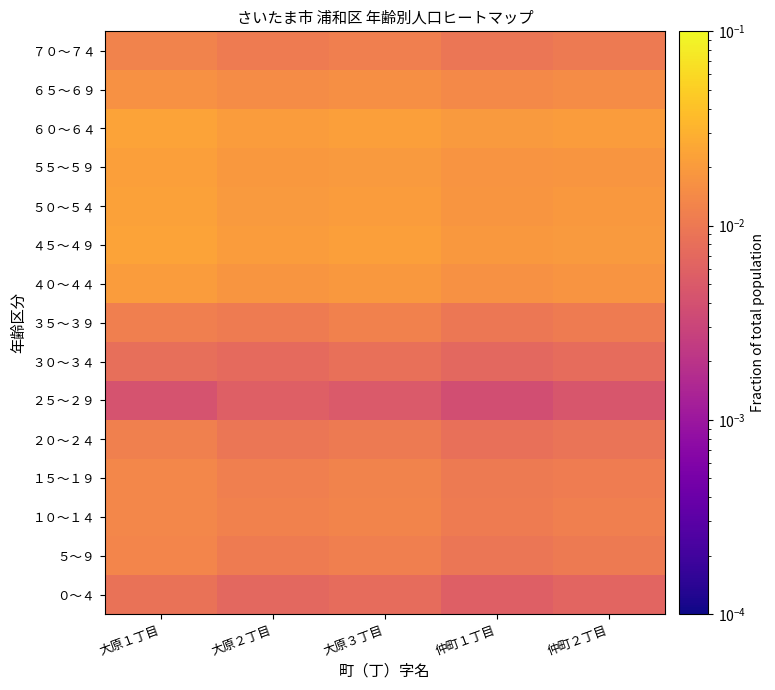

Count the number of data series in this chart.

15